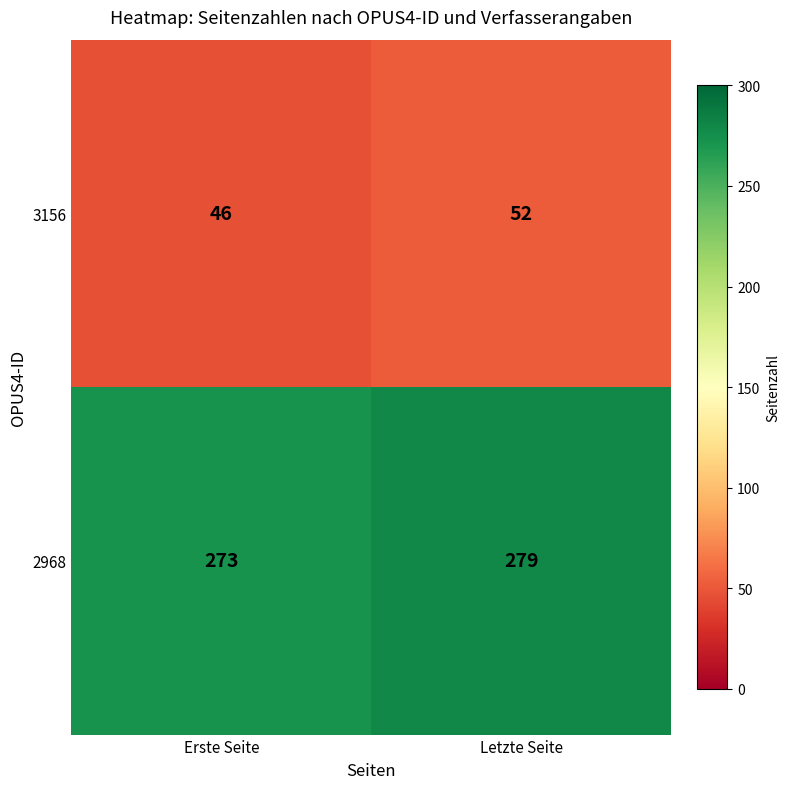

At which label does 3156 reach its minimum?

Erste Seite